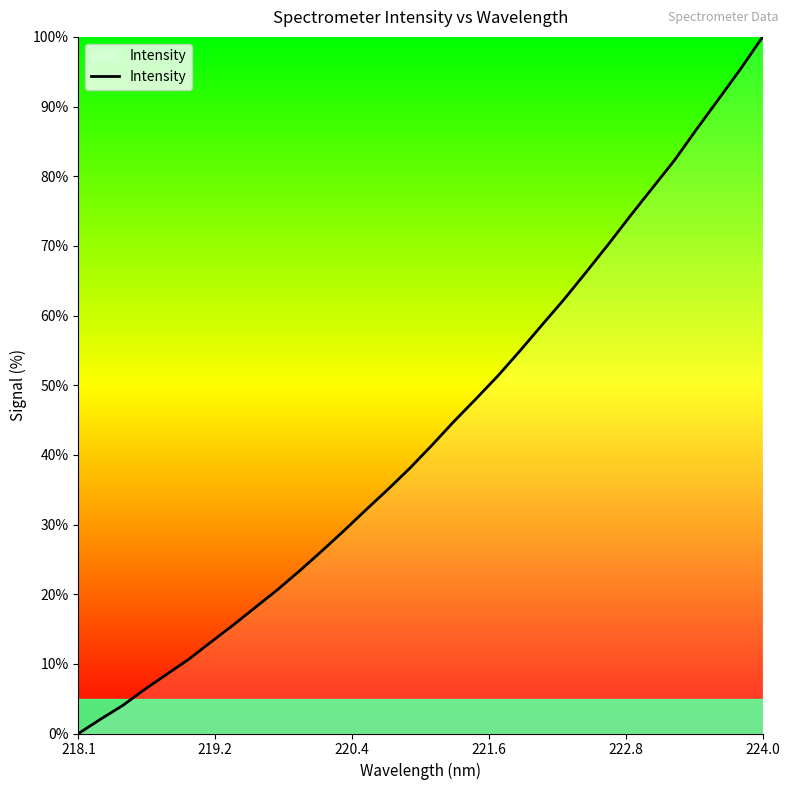

What is the maximum value shown in the chart?

100.0